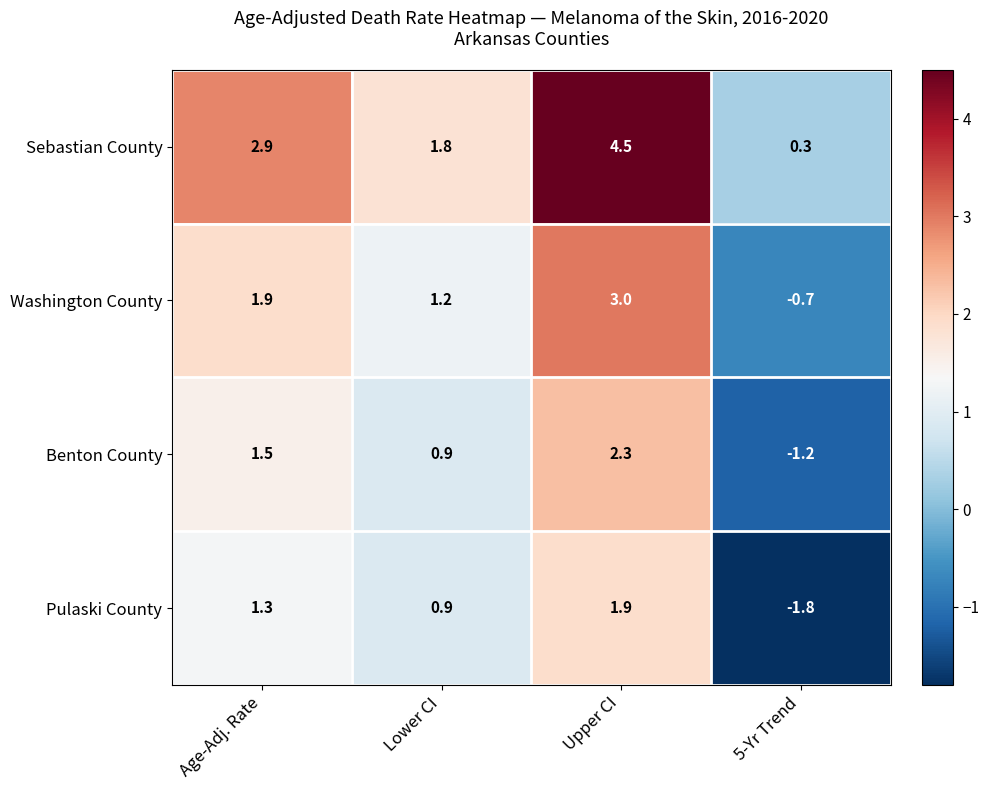

What is the difference between the maximum and minimum values in the Benton County series?

3.5